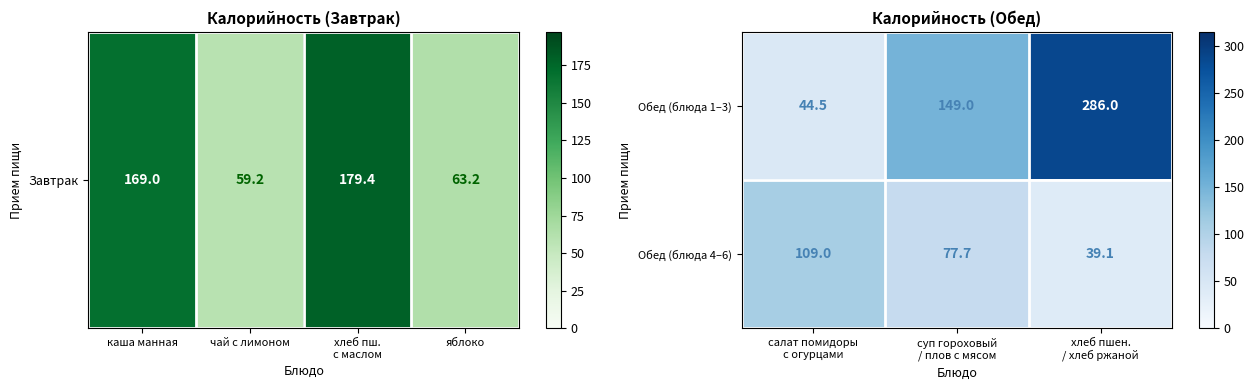

How many data points does each series have?

3